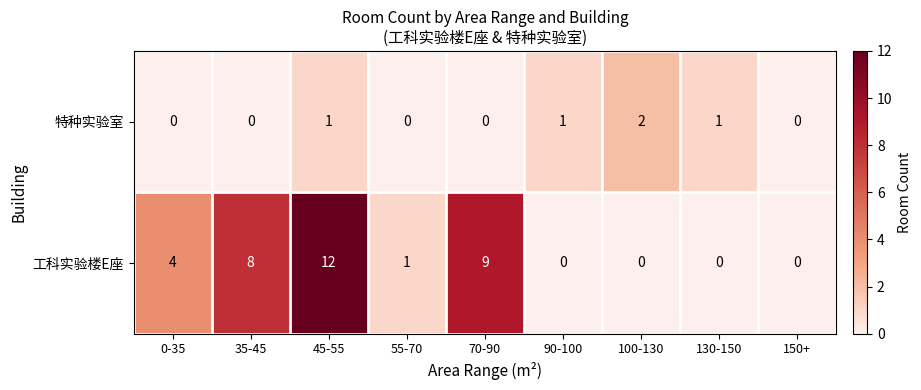

Rank the series by their average value, from lowest to highest.

特种实验室, 工科实验楼E座